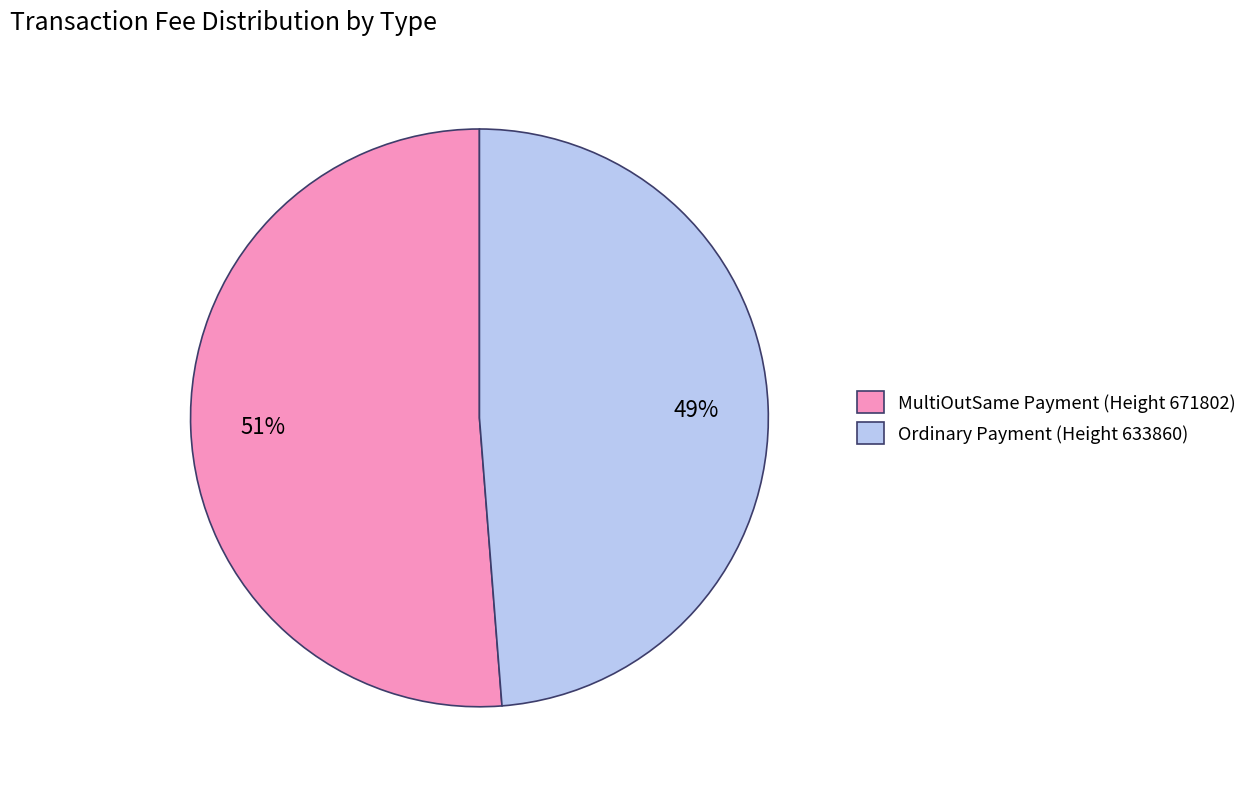

To the nearest percent, what percentage of the pie is Ordinary Payment (Height 633860)?

49%